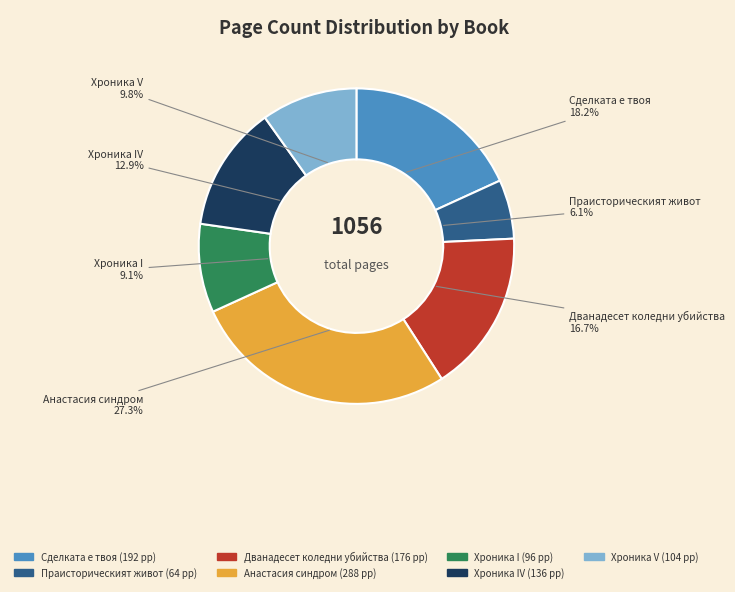

Does any single category account for the majority?

No